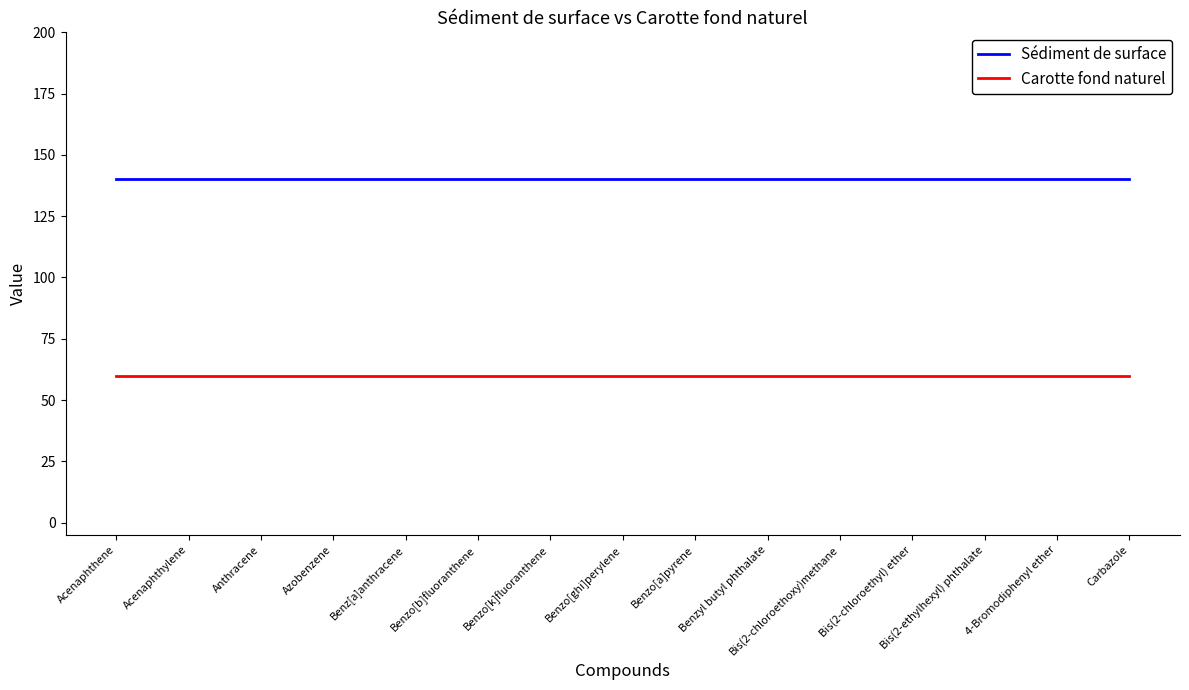

List the series in order of their overall mean, highest first.

Sédiment de surface, Carotte fond naturel